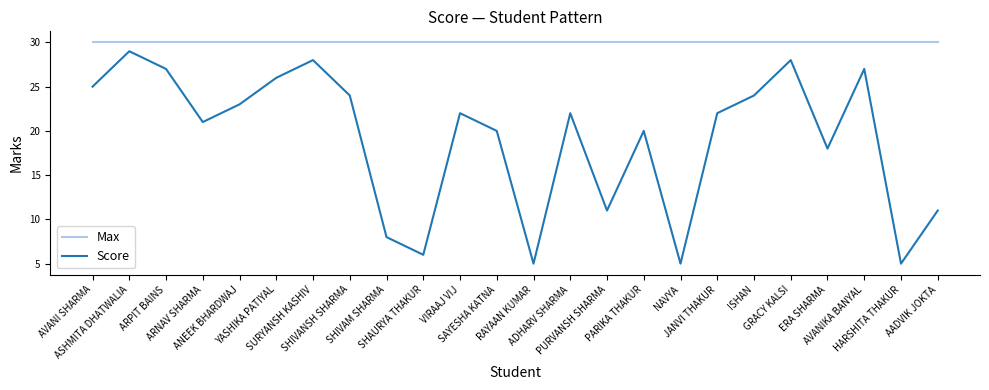

What is the maximum value shown in the chart?

30